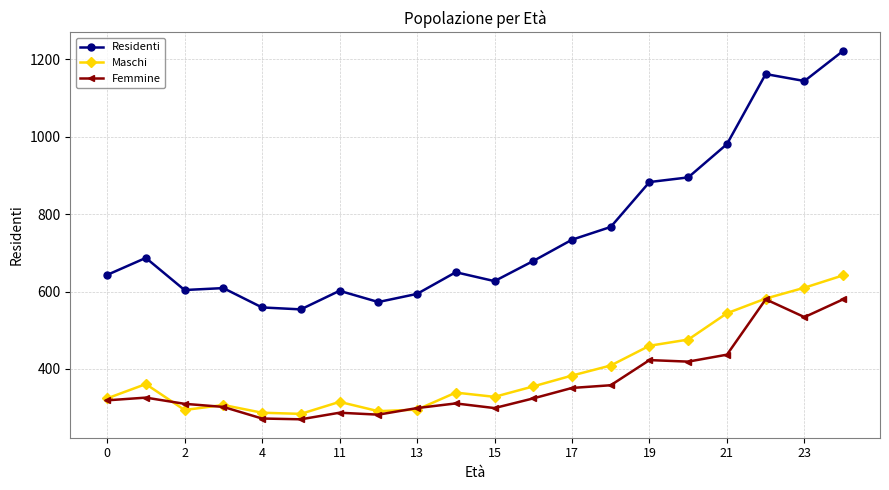

True or false: Residenti has more than 1 interior local peaks.

True